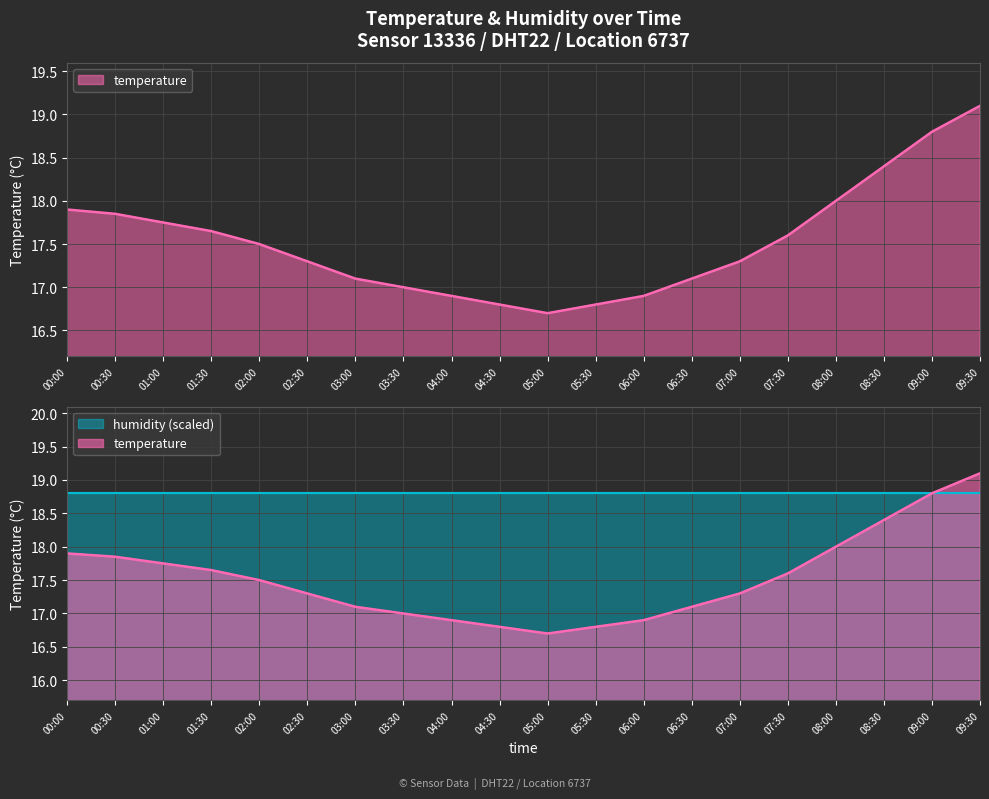

Which label corresponds to the smallest value in the chart?

05:00